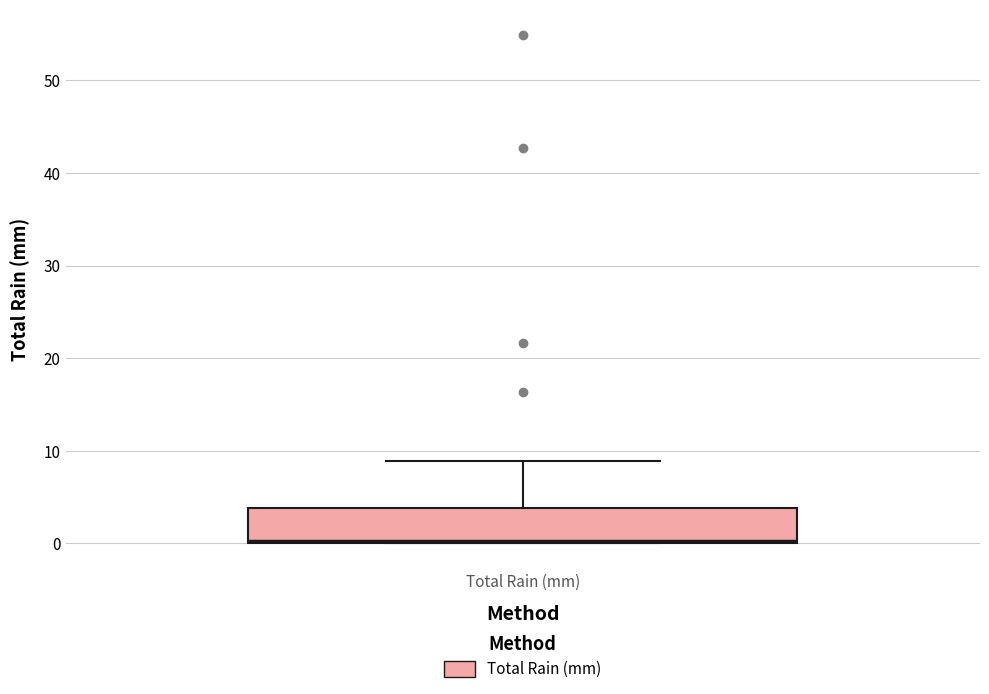

Transcribe this box plot: give where the median line is, the range the box spans, and where the two whiskers end, as read against the y-axis. The values are not printed on the chart, so give them approximately, as read against the axis.

median 0, box 0 to 4, whiskers 0 to 9